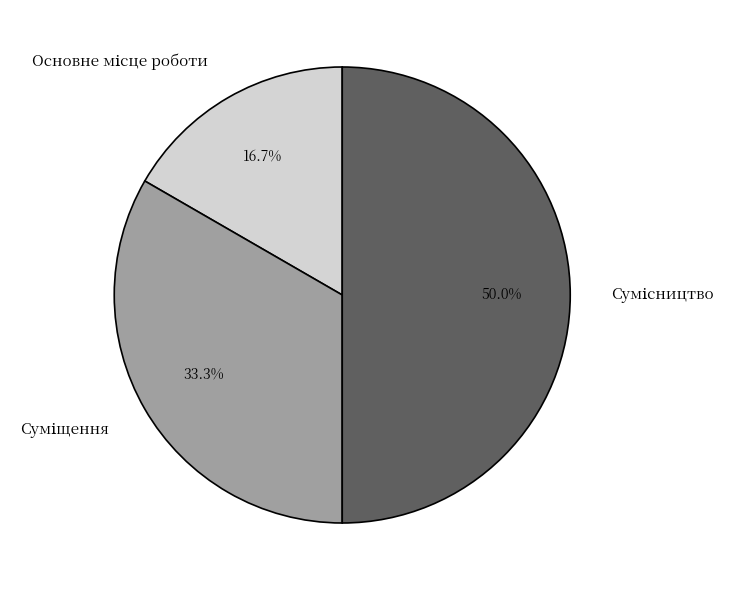

How many slices are in this pie chart?

3